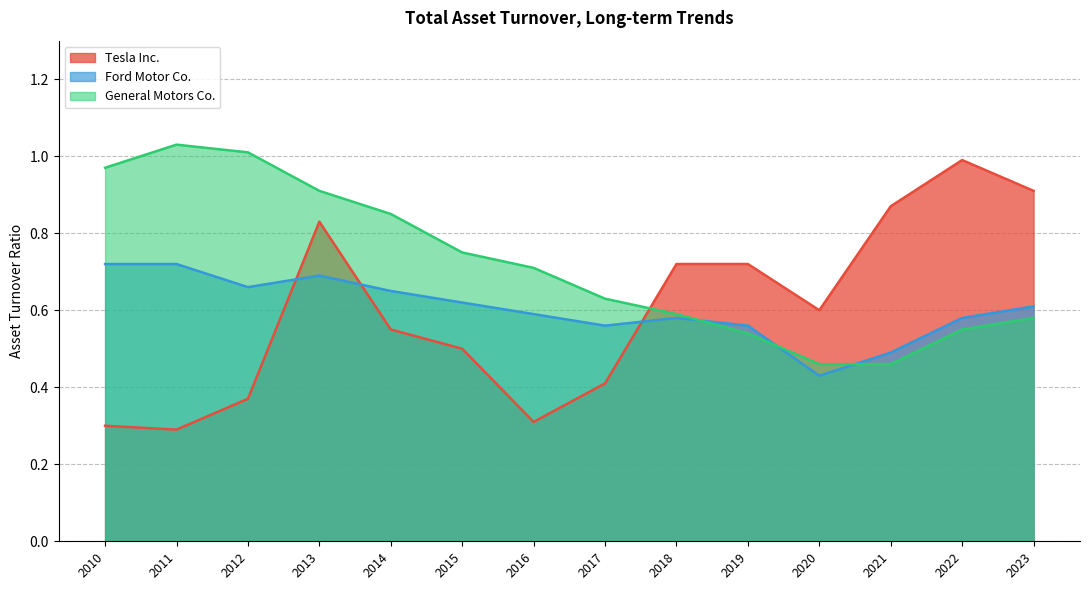

At how many categories does at least one series exceed 0?

14